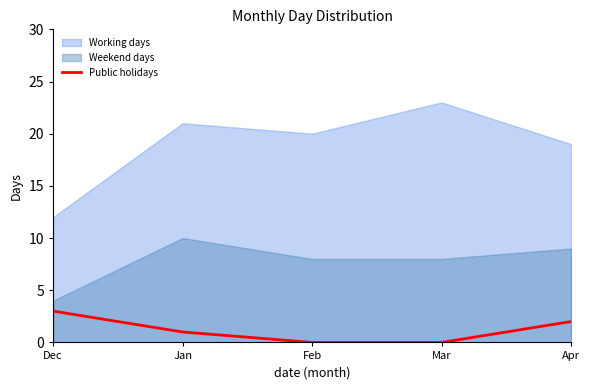

List the labels in order of value, smallest first.

Feb, Mar, Jan, Apr, Dec